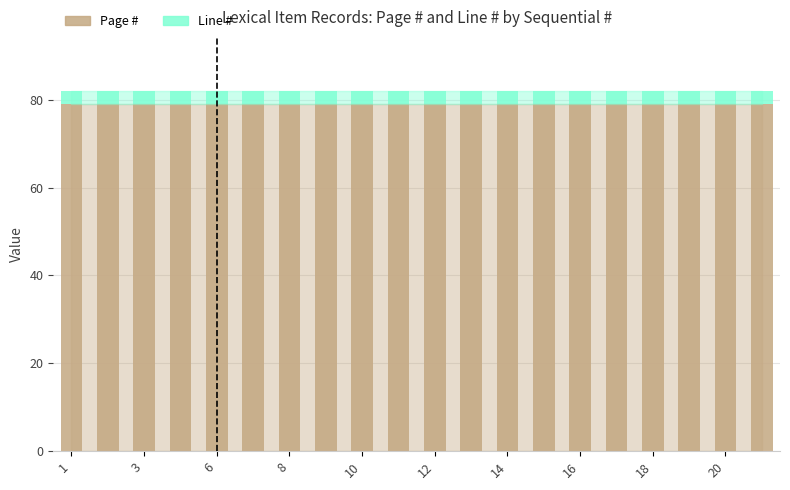

What is the lowest value of the Page # series?

79